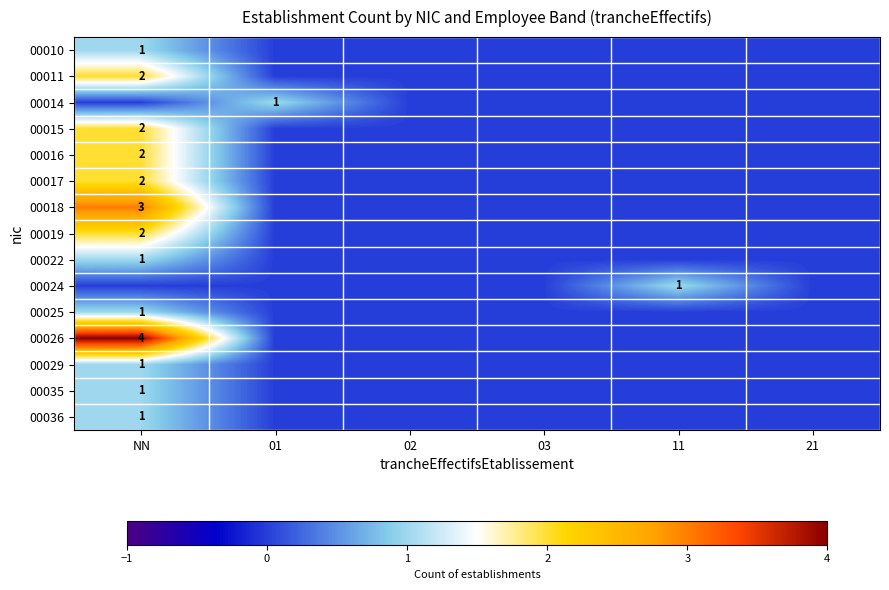

The 00022 series shows 1 at NN. True or false?

True